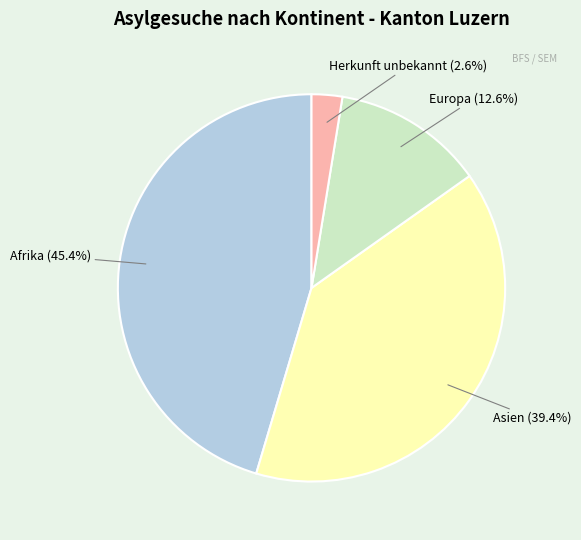

True or false: Asien accounts for 39% of the total.

True